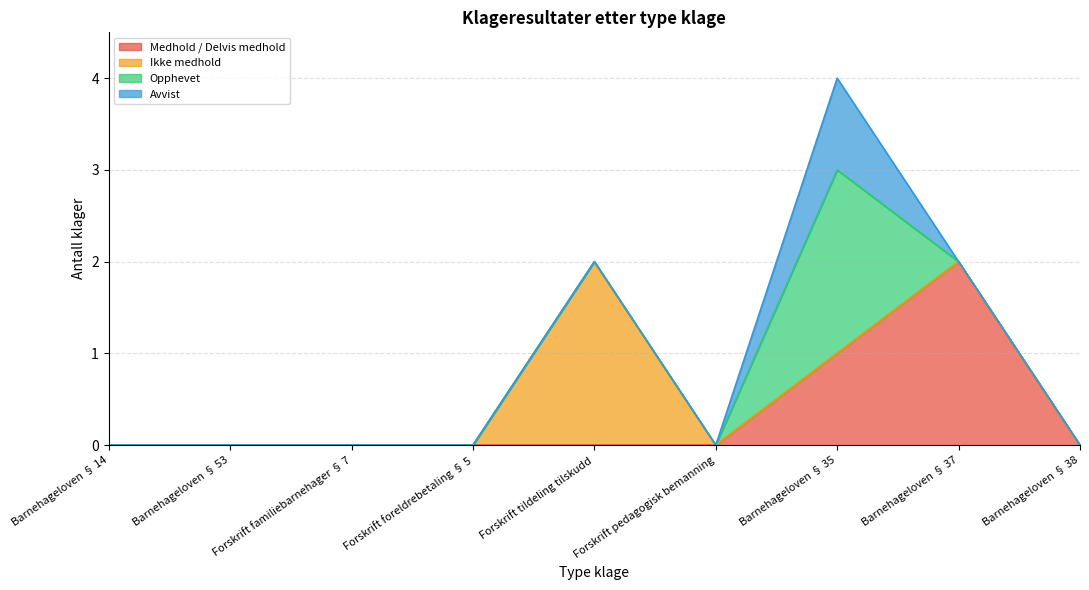

At which category is the sum across all series the highest?

Barnehageloven § 35